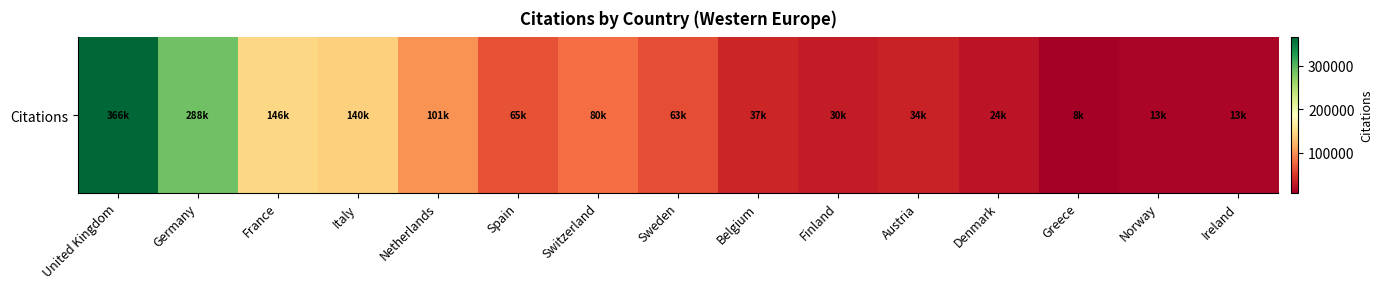

Rank the categories by value from lowest to highest.

Greece, Ireland, Norway, Denmark, Finland, Austria, Belgium, Sweden, Spain, Switzerland, Netherlands, Italy, France, Germany, United Kingdom